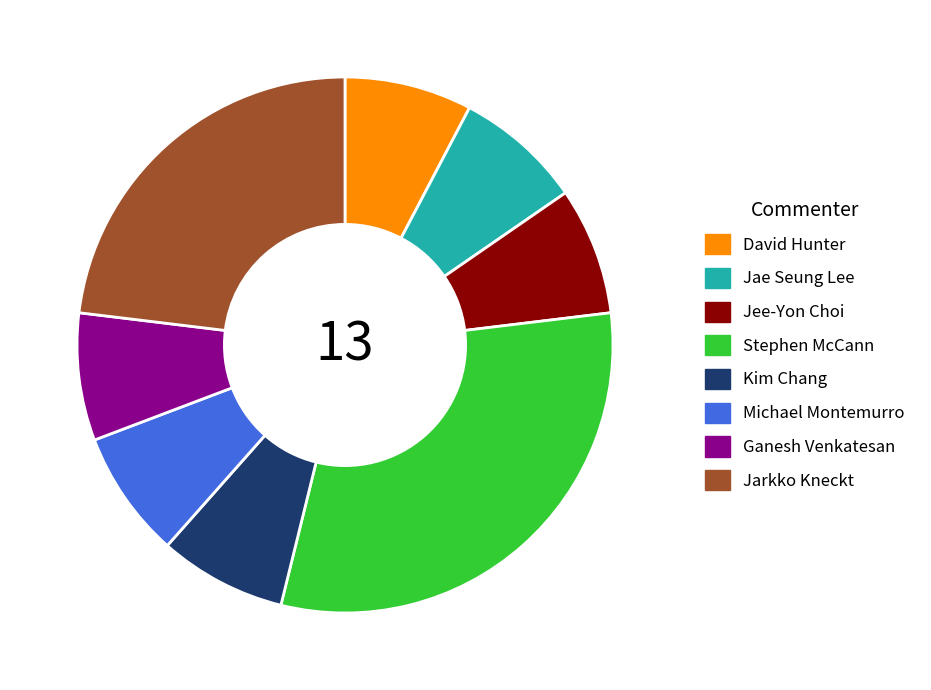

How many slices are in this pie chart?

8